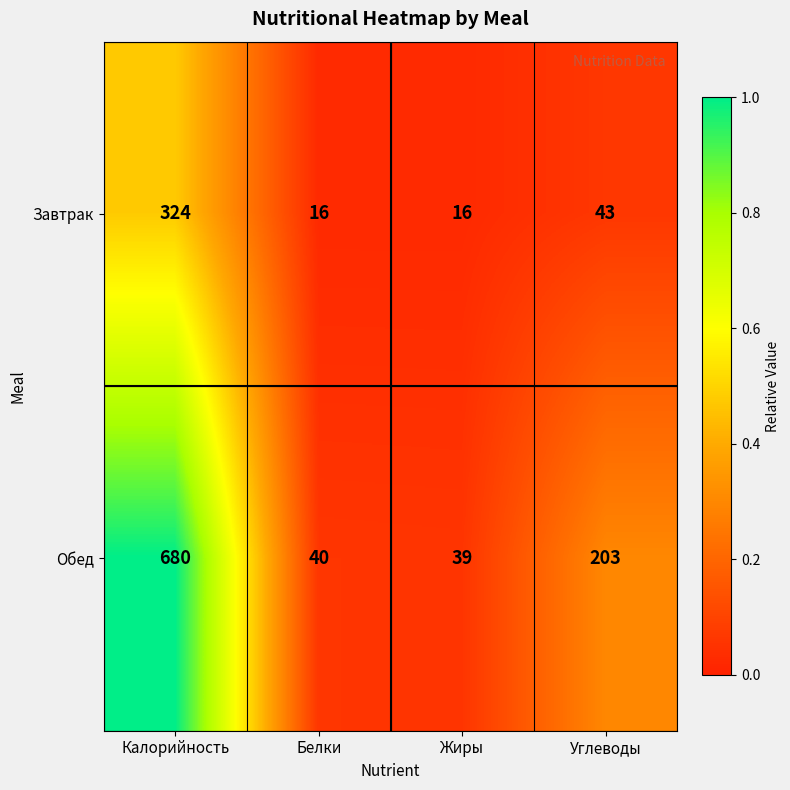

What is the maximum value for Обед?

680